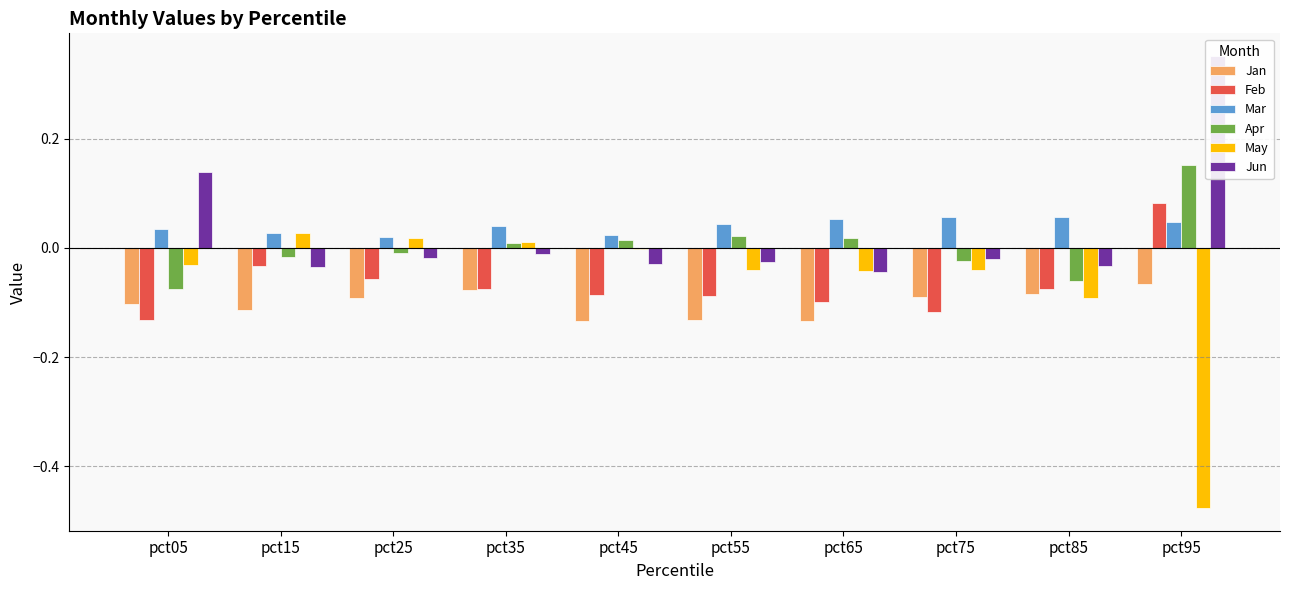

Are the bars grouped side by side (vs. stacked)?

Yes